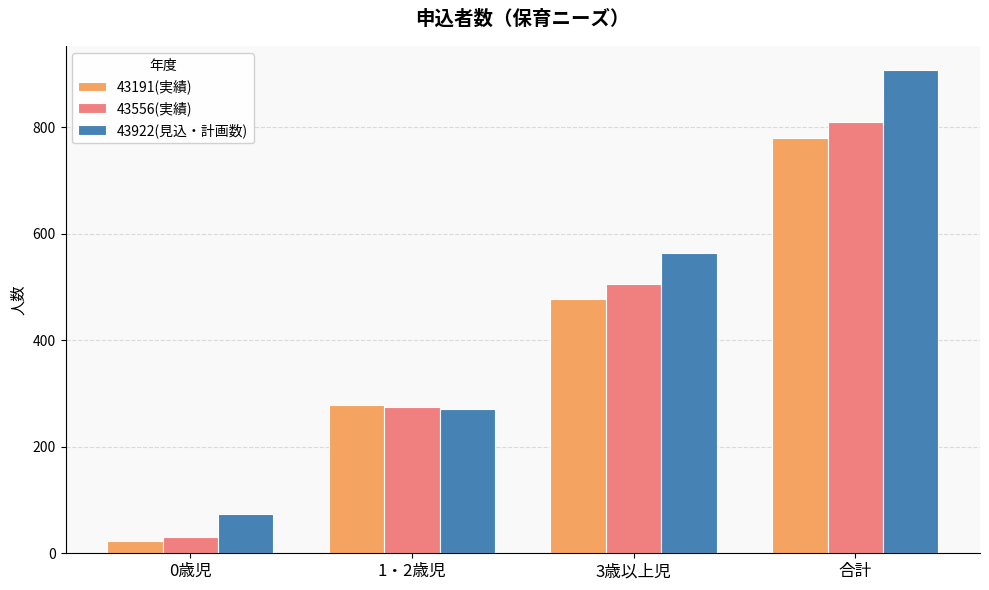

Is it true that 43191(実績) equals 174 at 3歳以上児?

False